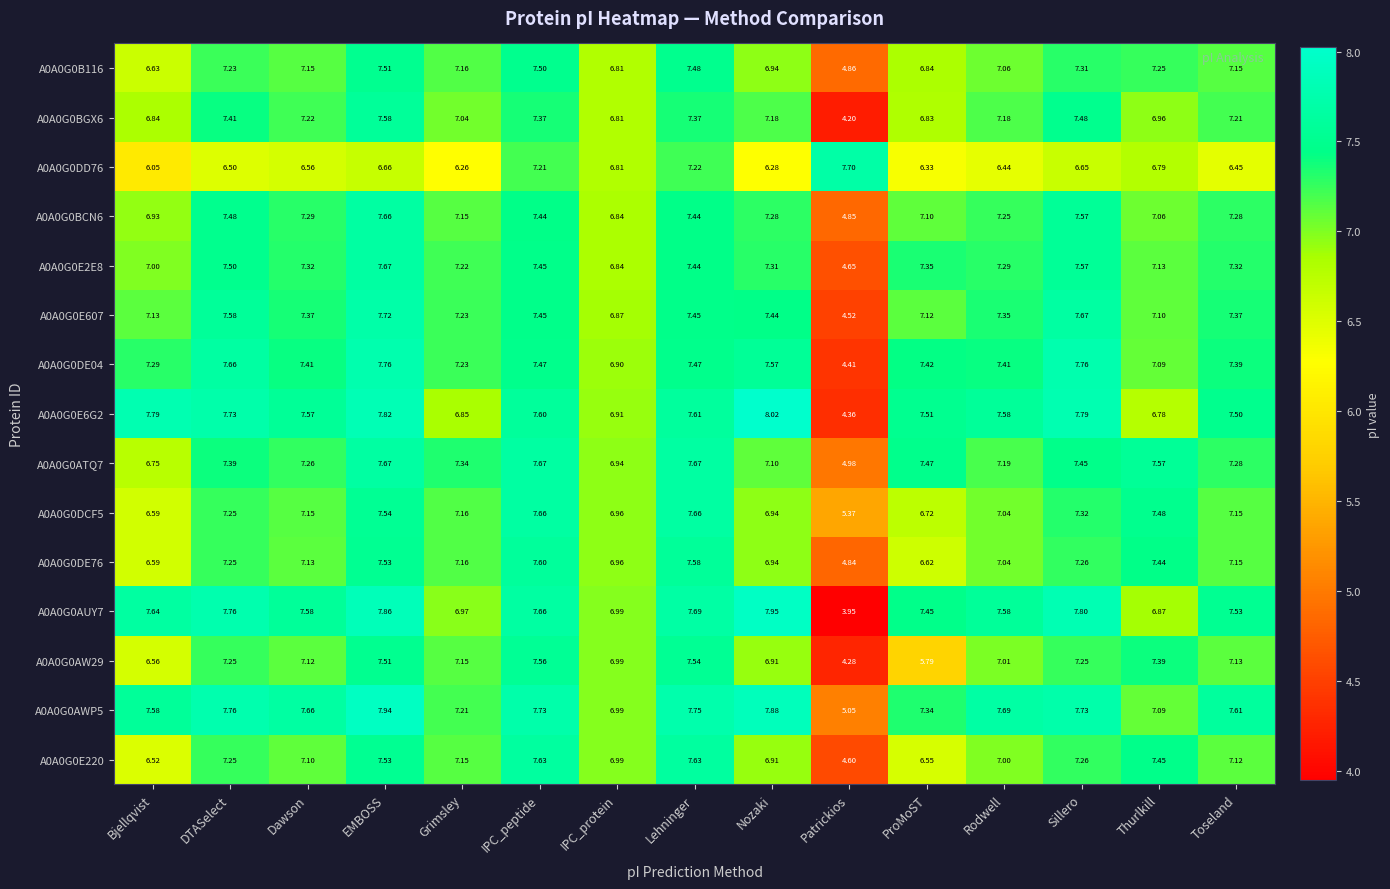

Is the value of A0A0G0DE76 at Patrickios greater than the value of A0A0G0AW29 at IPC_protein?

No